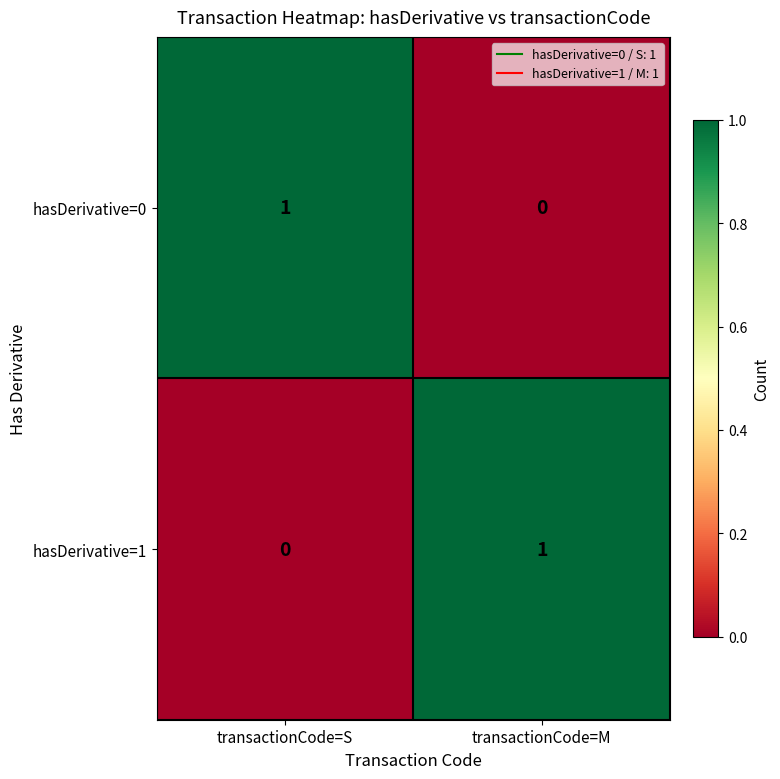

At which label does hasDerivative=1 reach its minimum?

transactionCode=S